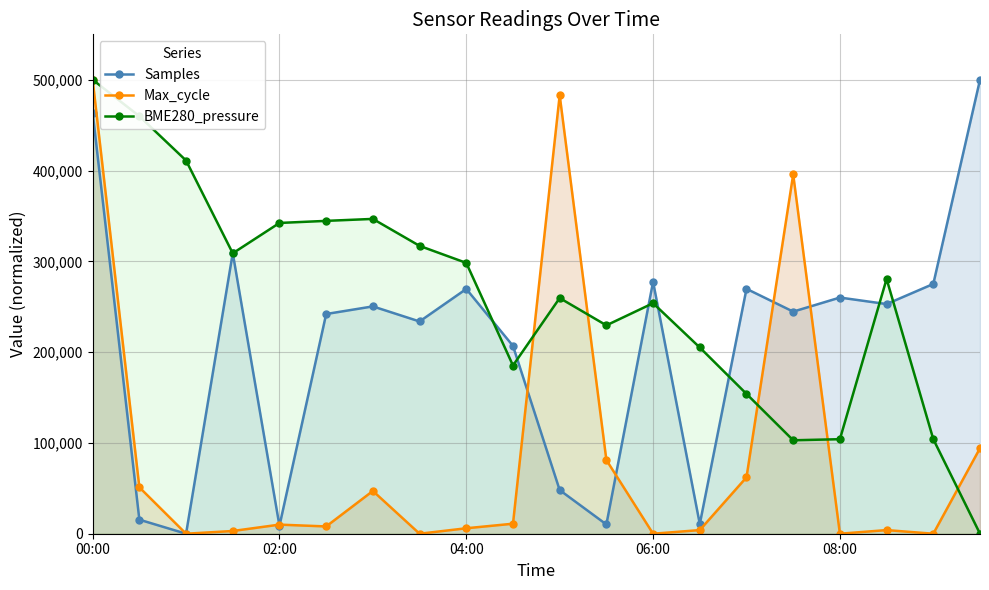

List the series in order of their overall mean, highest first.

BME280_pressure, Samples, Max_cycle